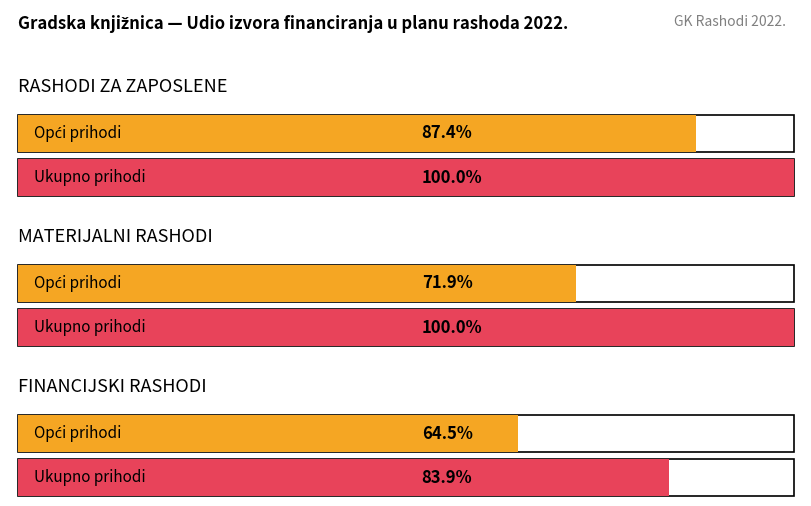

The value of Prihodi za posebne namjene at RASHODI ZA ZAPOSLENE is -23410.4. True or false?

False